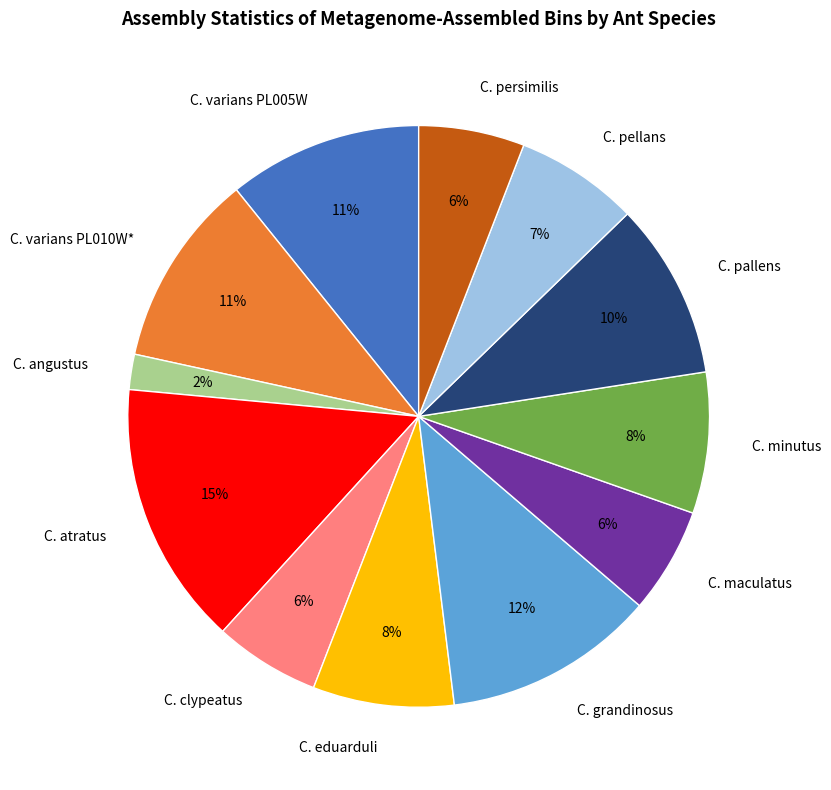

What is the ratio of the value at C. eduarduli to the value at C. minutus?

1.0